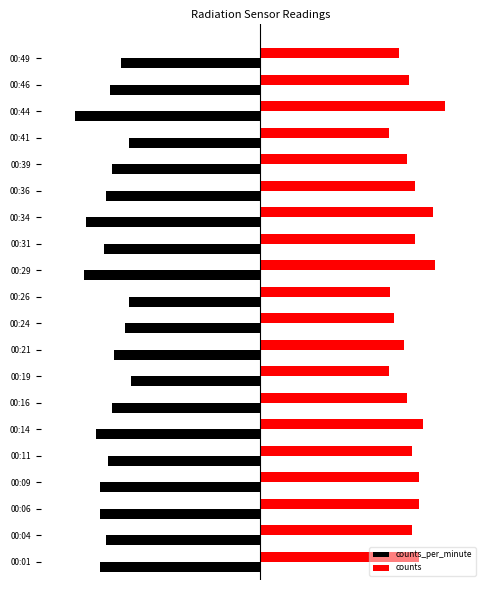

What are all the series names shown in the legend?

counts_per_minute, counts